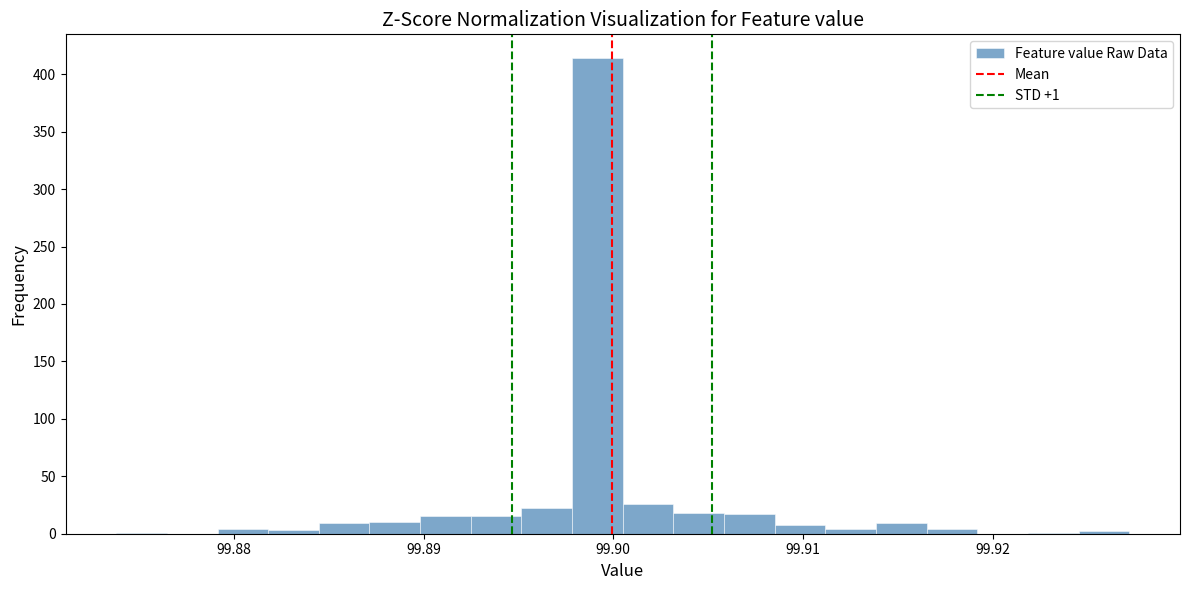

Around what value on the x-axis is the tallest bar? Give the approximate position of its centre, as read against the axis.

99.899